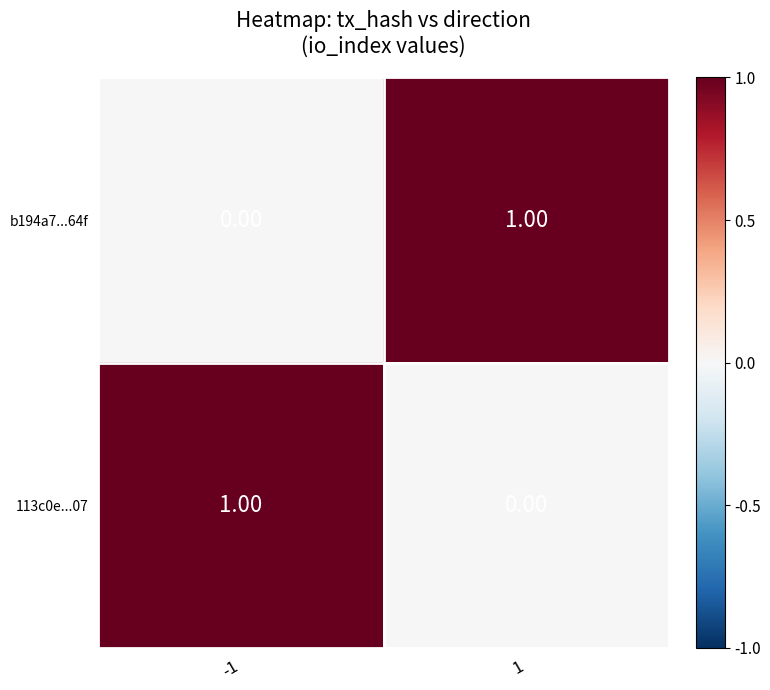

List the labels in order of 113c0e...07 value, largest first.

-1, 1